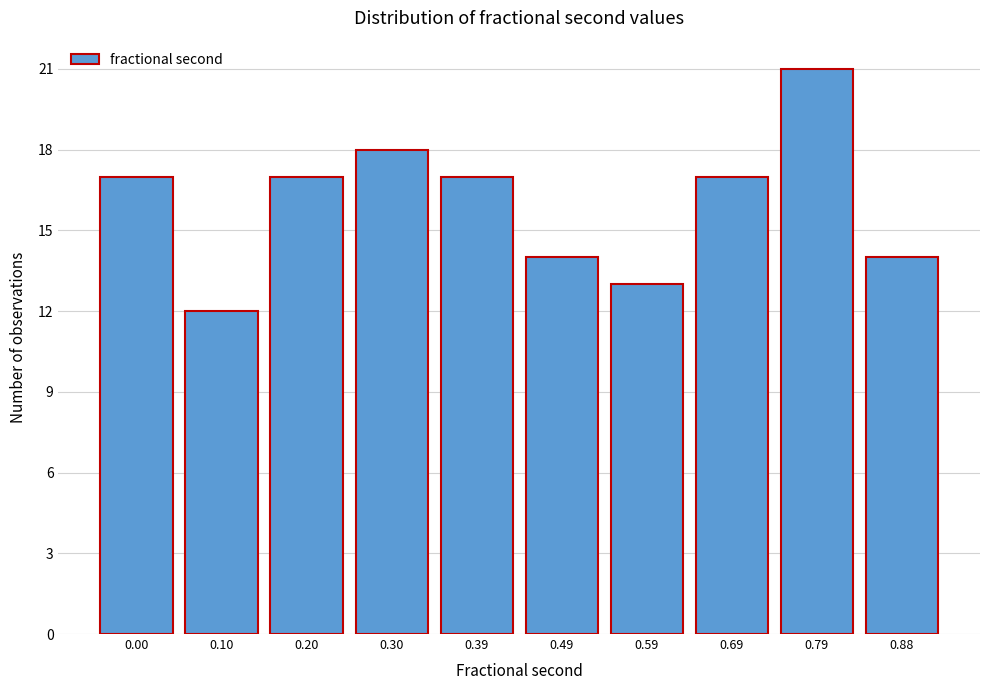

Reading right to left, transcribe all the data shown in this chart.

0.88=14	0.79=21	0.69=17	0.59=13	0.49=14	0.39=17	0.30=18	0.20=17	0.10=12	0.00=17